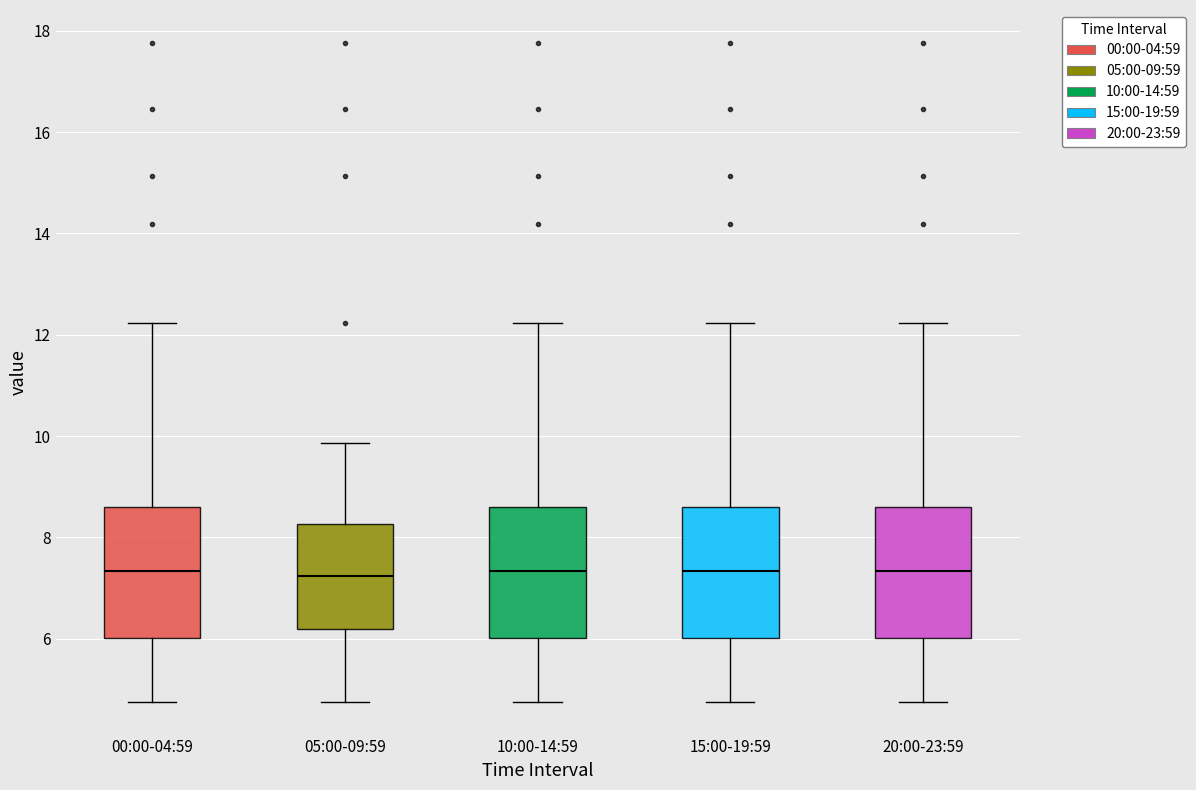

Reading left to right, transcribe this box plot: for each box, give where its median line is, the range the box spans, and where its two whiskers end, as read against the y-axis. The values are not printed on the chart, so give them approximately, as read against the axis.

00:00-04:59: median 7.4, box 6.0 to 8.6, whiskers 4.8 to 12.2
05:00-09:59: median 7.2, box 6.2 to 8.2, whiskers 4.8 to 9.8
10:00-14:59: median 7.4, box 6.0 to 8.6, whiskers 4.8 to 12.2
15:00-19:59: median 7.4, box 6.0 to 8.6, whiskers 4.8 to 12.2
20:00-23:59: median 7.4, box 6.0 to 8.6, whiskers 4.8 to 12.2